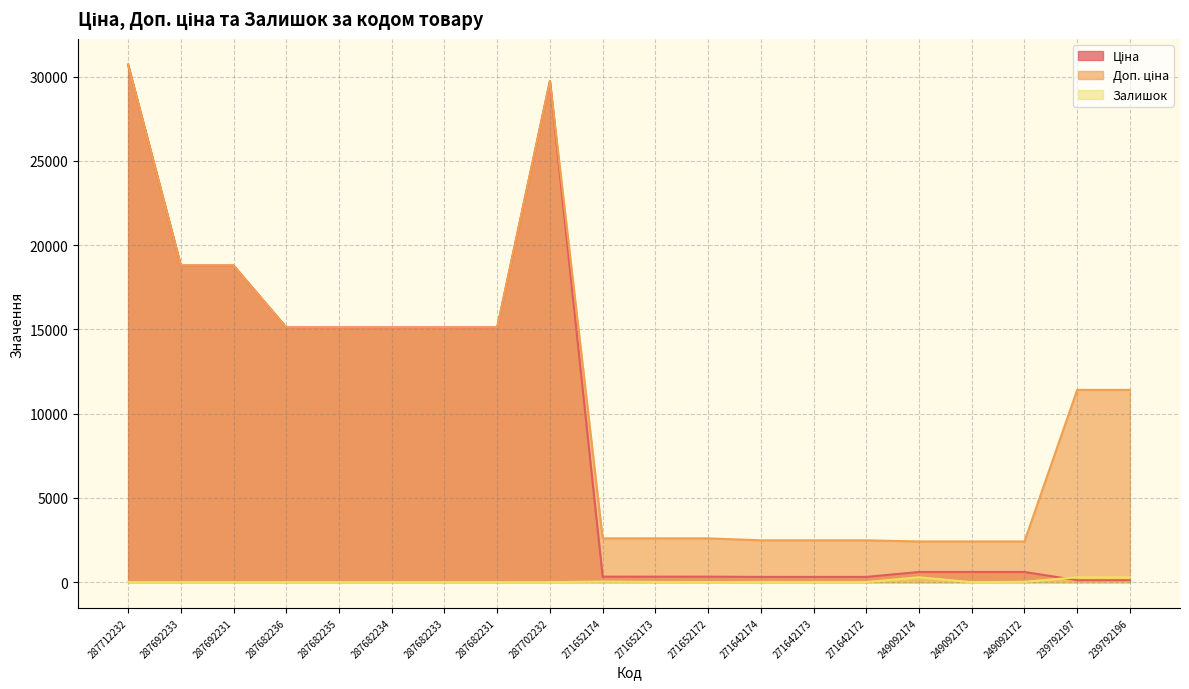

How many values in the Доп. ціна series are below 11410?

9